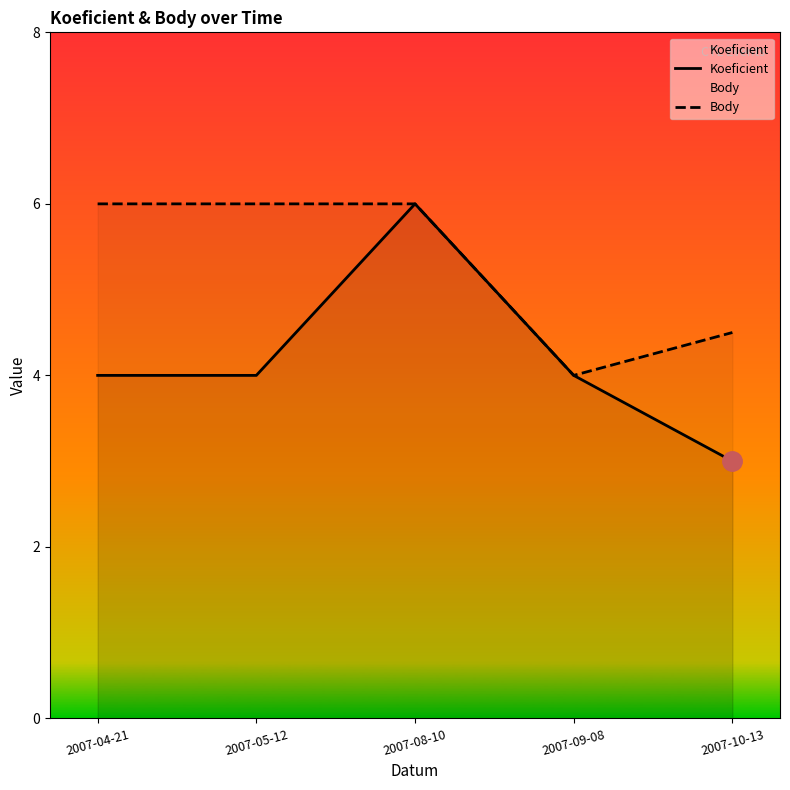

True or false: Body and Koeficient intersect in this chart.

False